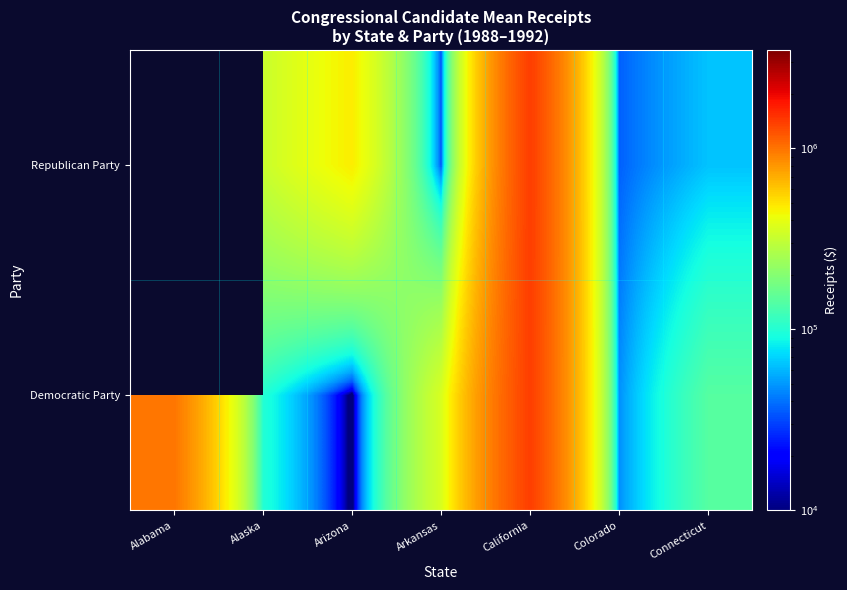

At how many categories does at least one series exceed 1291088?

1